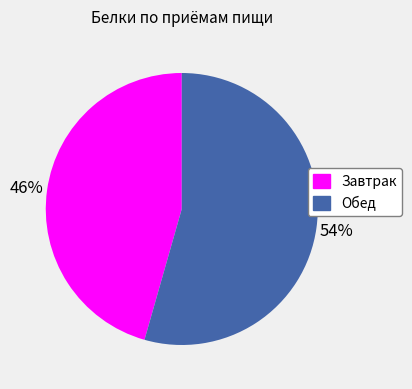

To the nearest percent, what is the average slice percentage?

50%